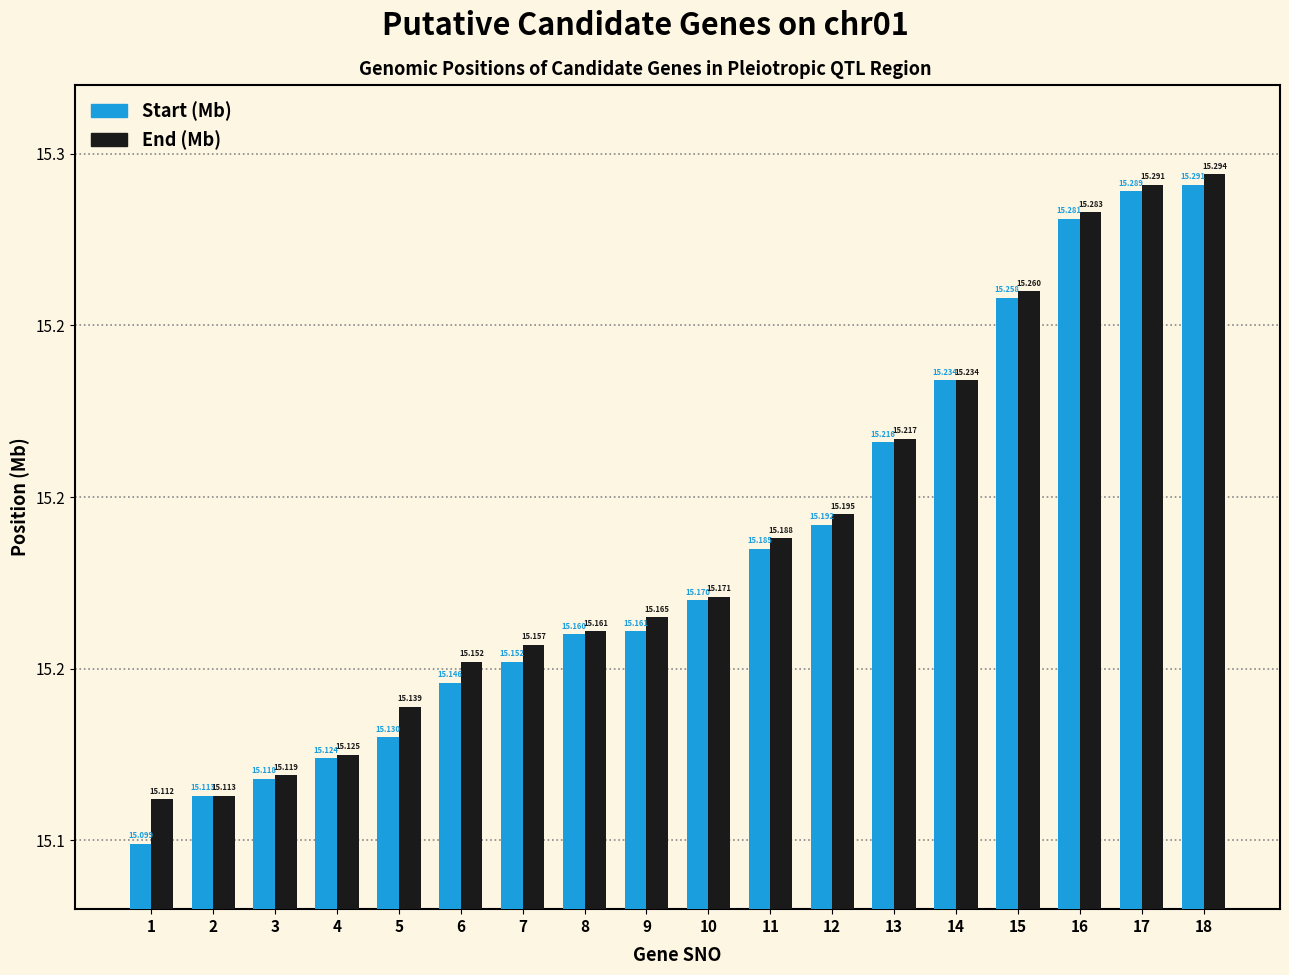

Does the chart contain stacked bars?

No